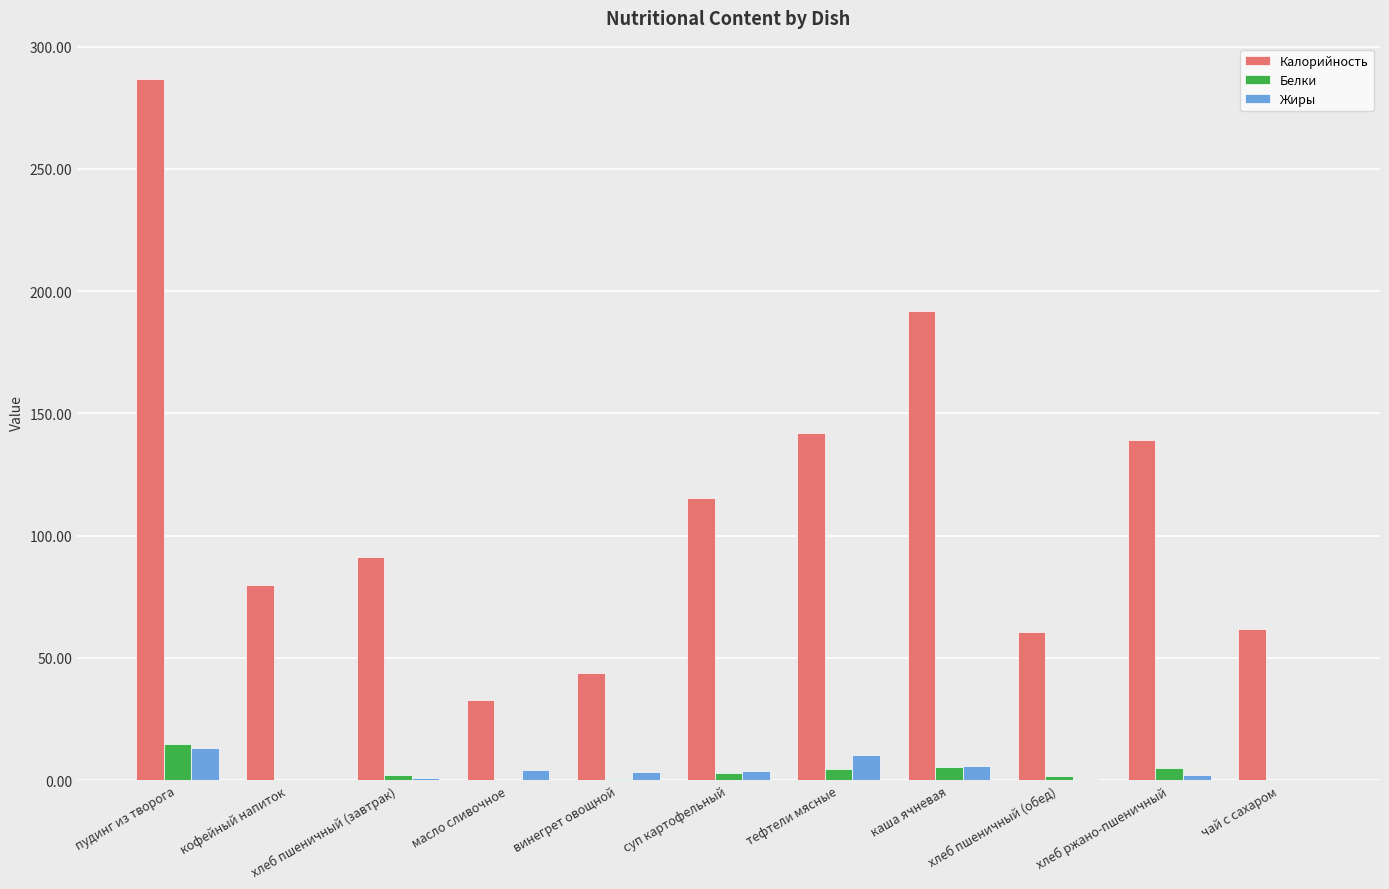

What is the sum of all Калорийность values?

1246.1